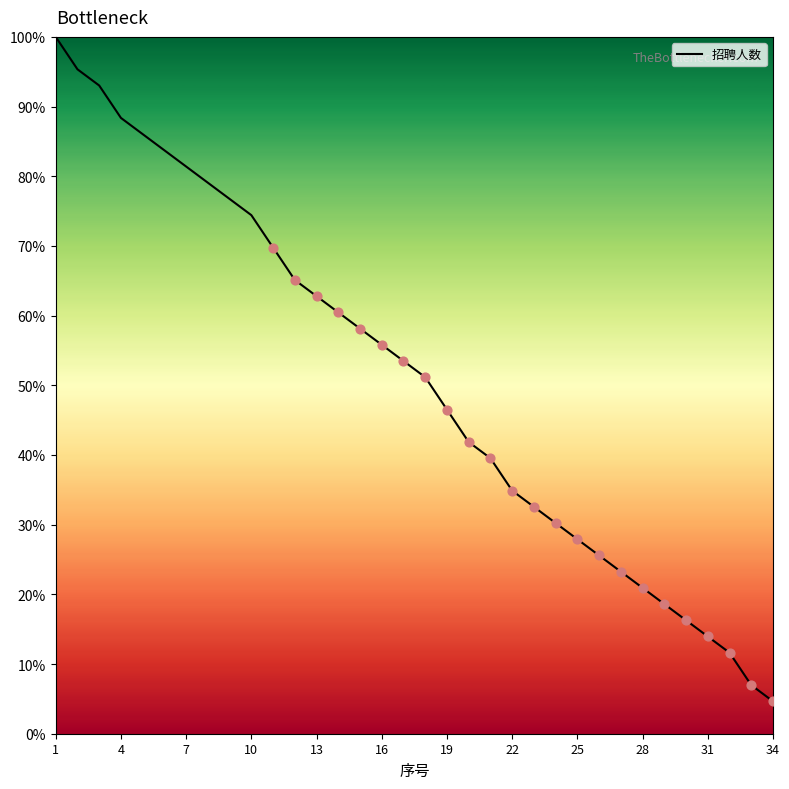

What is the difference between the maximum and minimum values?

95.3